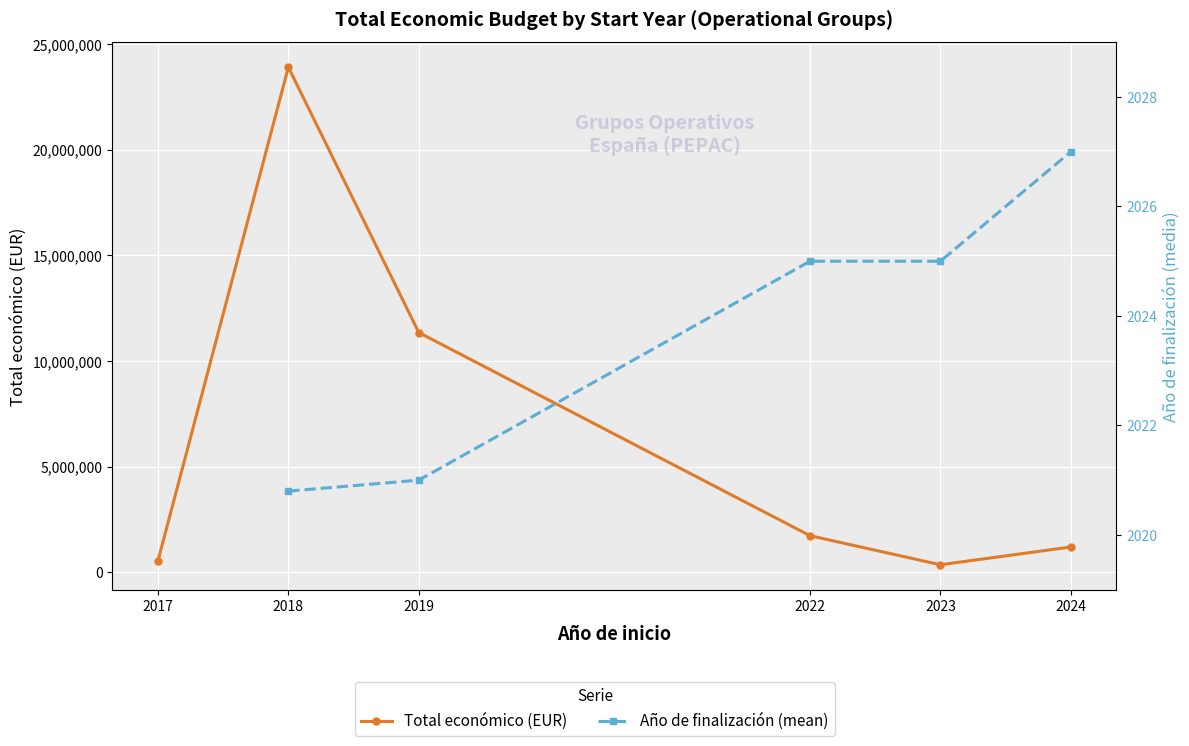

At which label does Total económico (EUR) reach its peak?

2018